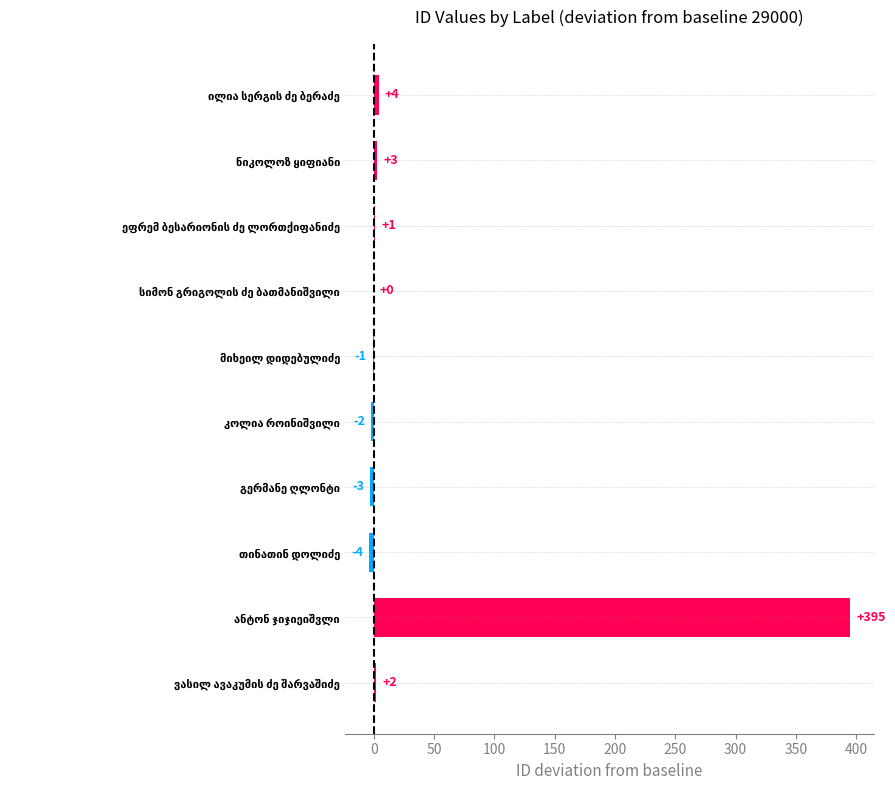

What is the maximum value shown in the chart?

395